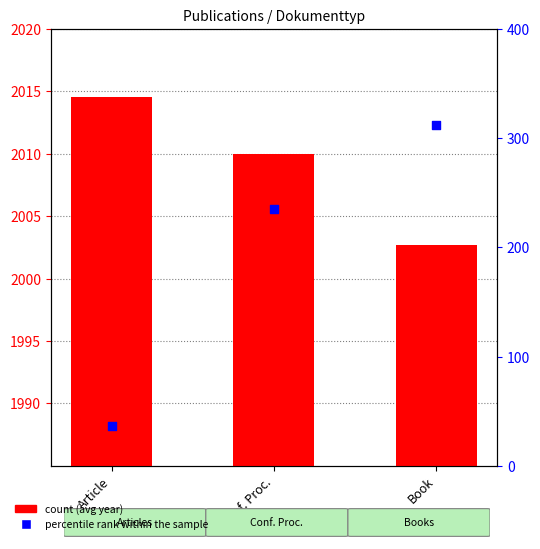

At how many categories does at least one series exceed 884?

3